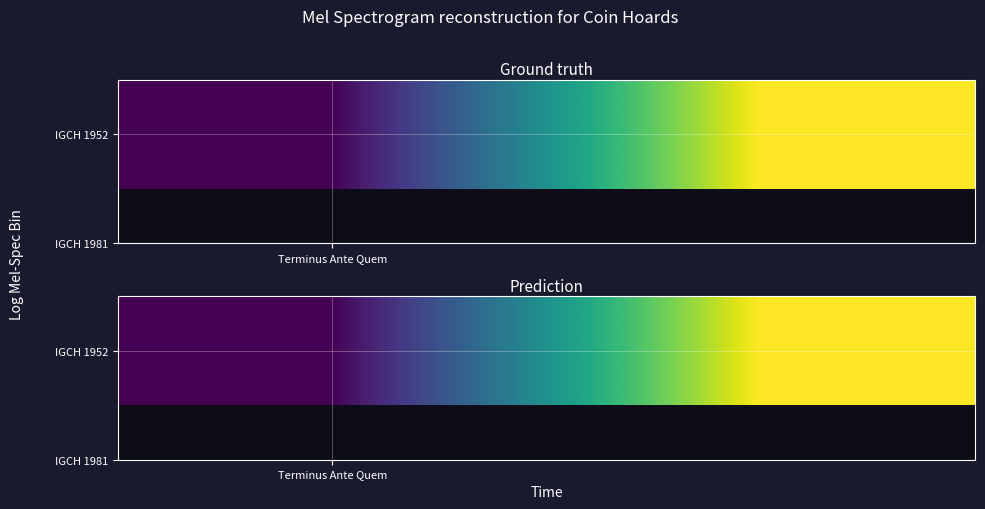

Is it true that the value at 1 is -243?

True